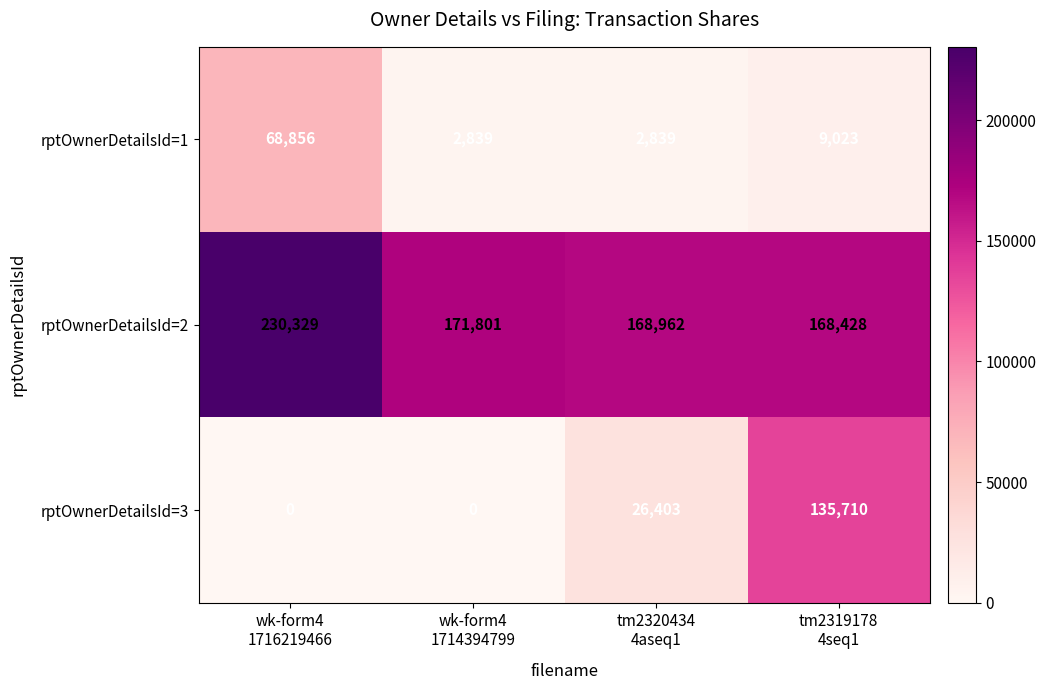

At which category is the sum across all series the highest?

tm2319178
4seq1